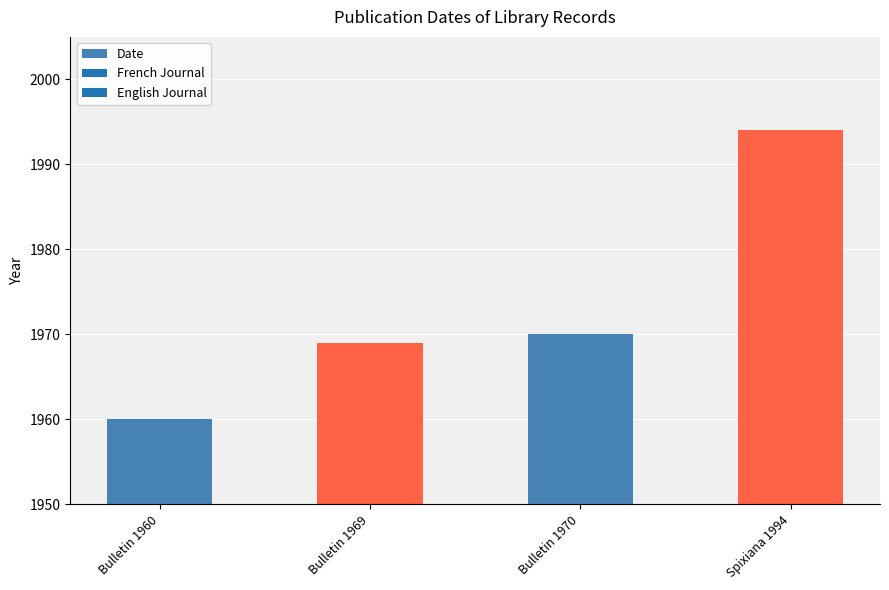

At which category does the chart reach its minimum across all series?

Bulletin 1960